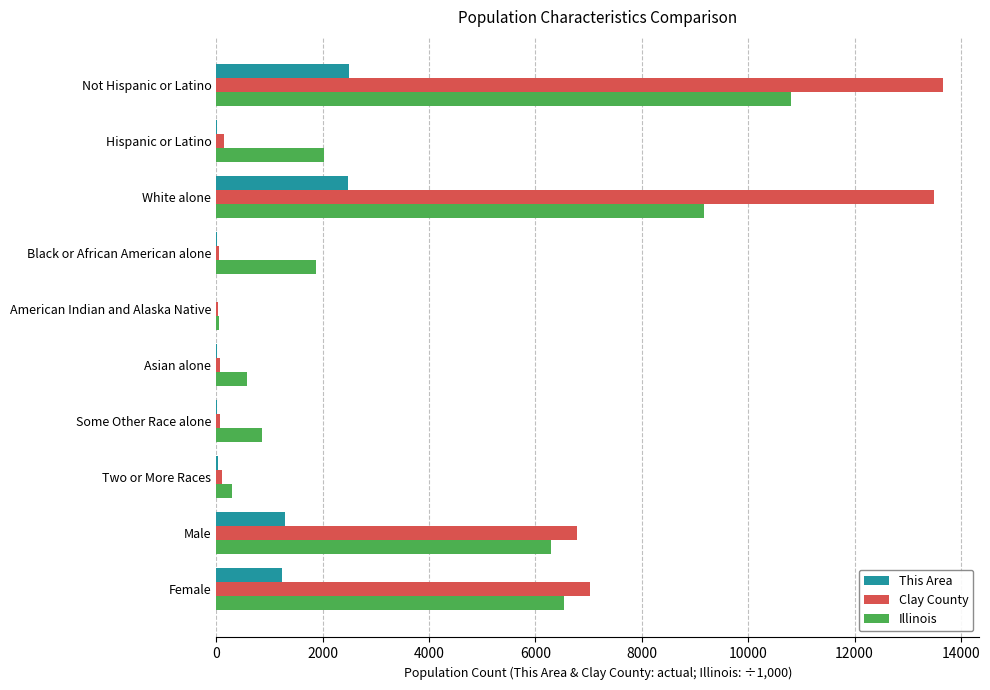

What is the highest value of the Clay County series?

13664.0